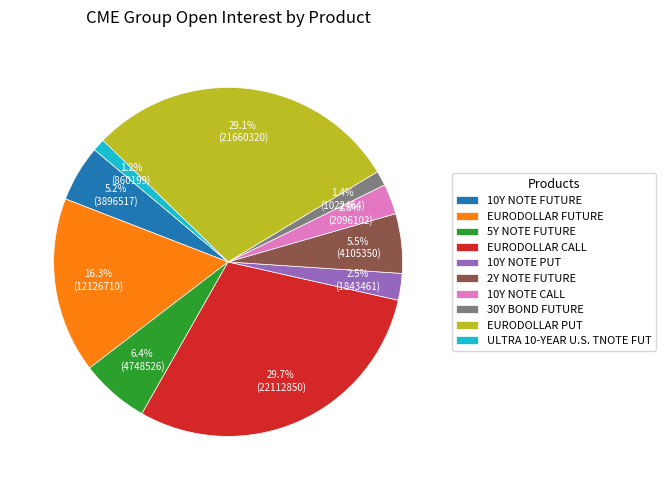

How many slices are in this pie chart?

10